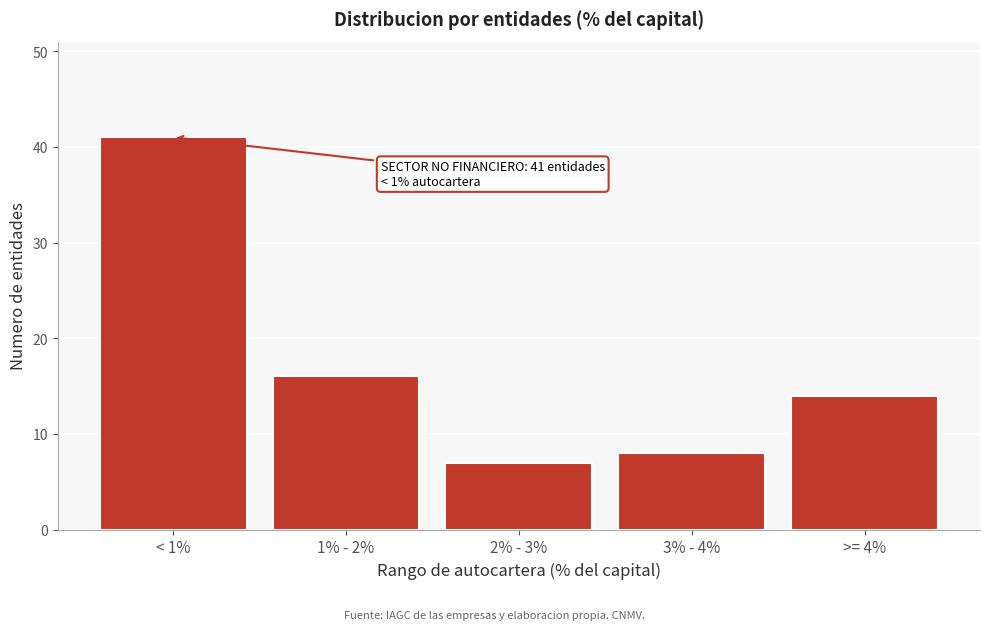

Reading right to left, extract all data points from this chart.

>= 4%=14	3% - 4%=8	2% - 3%=7	1% - 2%=16	< 1%=41